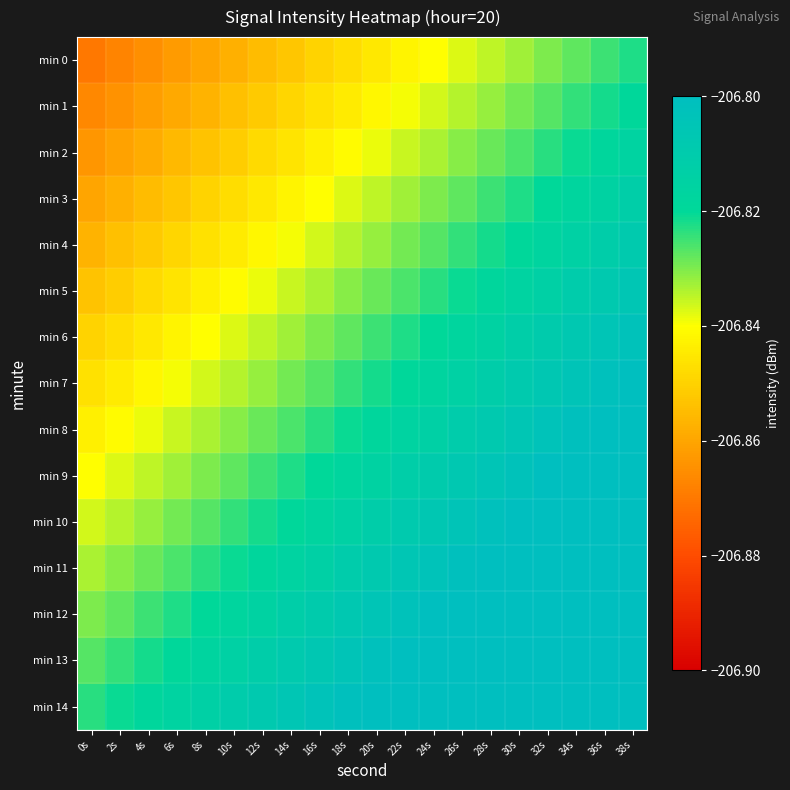

How many data points does each series have?

20